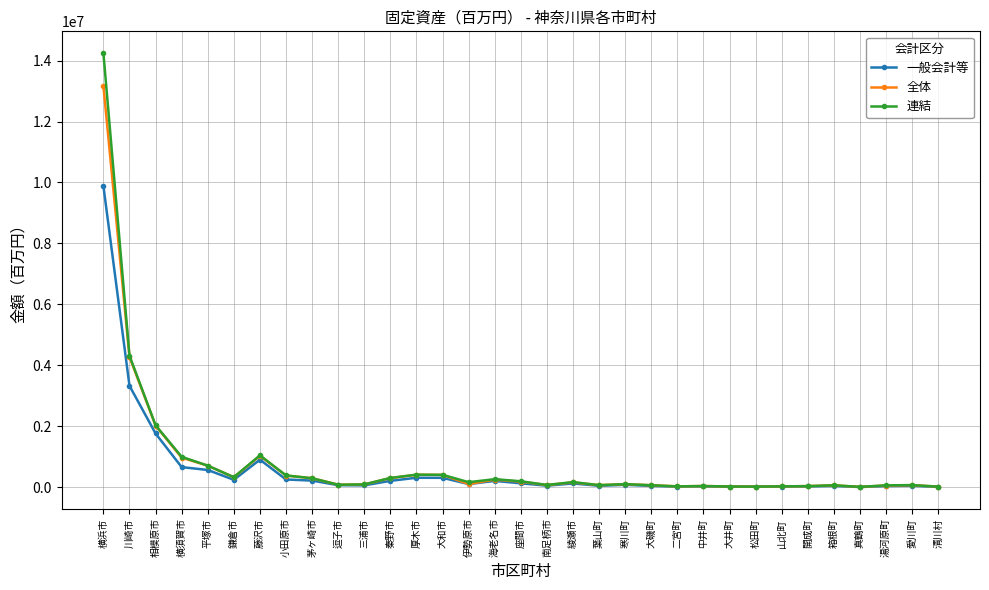

Which series has the widest spread of values?

連結